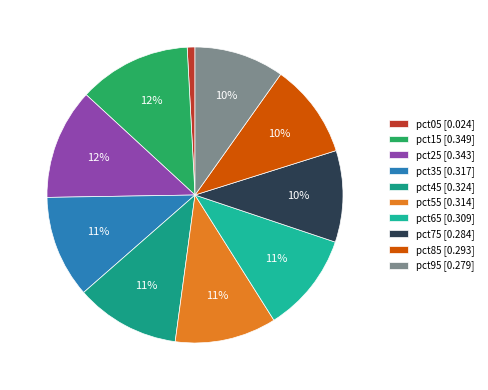

How many slices are in this pie chart?

10